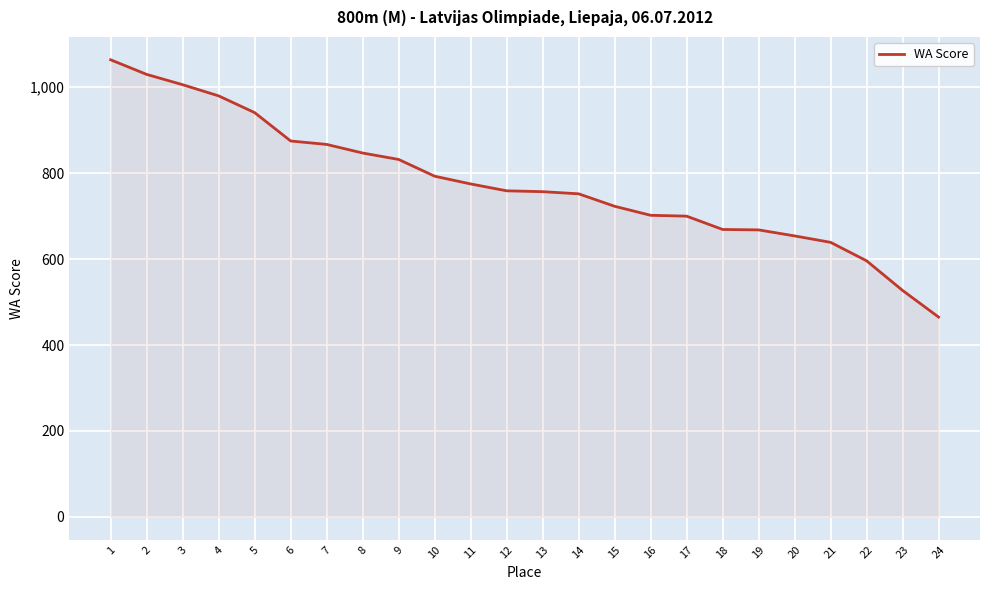

Where does the data first go above 759?

1